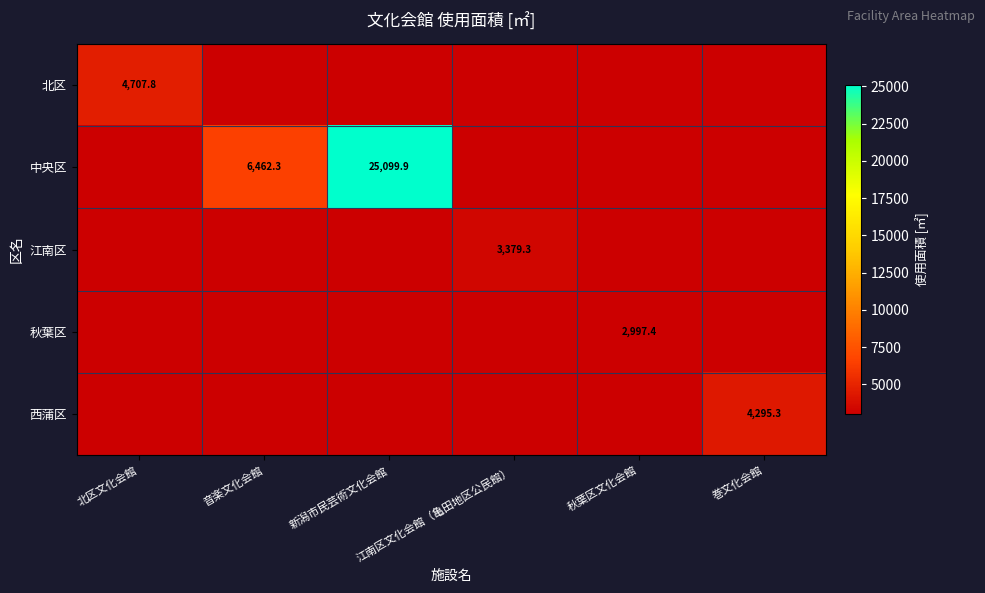

Rank the categories by 秋葉区 value from lowest to highest.

北区文化会館, 音楽文化会館, 新潟市民芸術文化会館, 江南区文化会館（亀田地区公民館）, 巻文化会館, 秋葉区文化会館